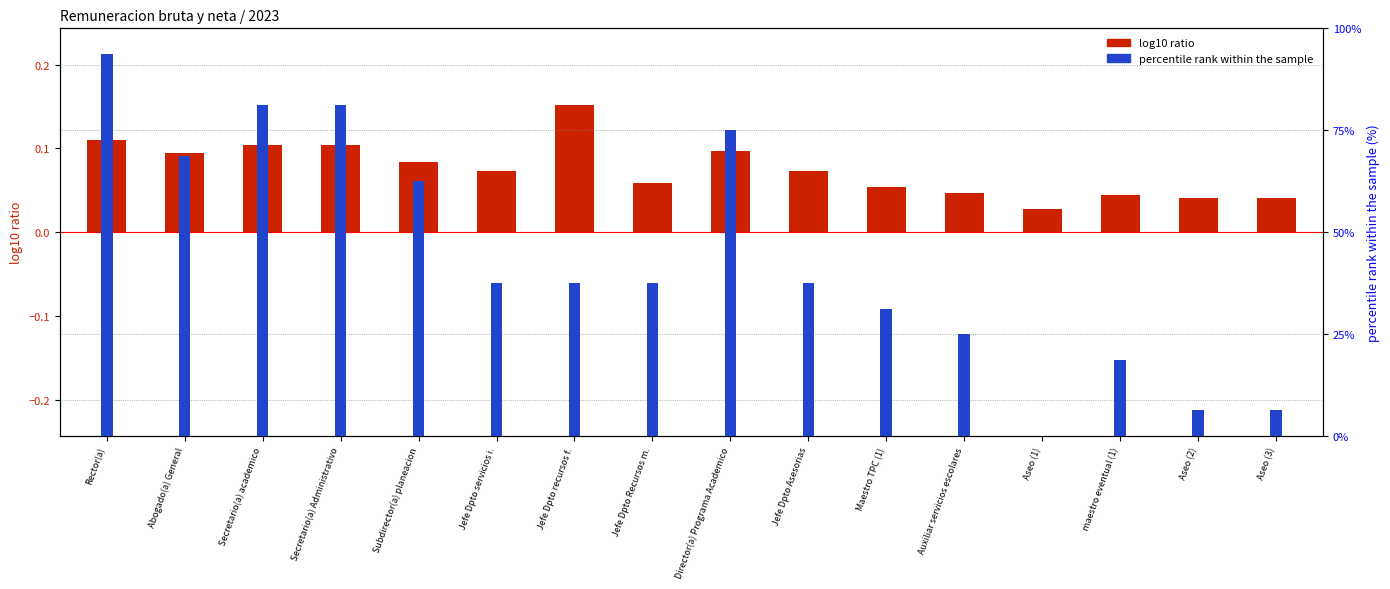

Reading left to right, what are all the values shown in this chart?

log10 ratio: Rector(a)=0.1	Abogado(a) General=0.1	Secretario(a) academico=0.1	Secretario(a) Administrativo=0.1	Subdirector(a) planeacion=0.1	Jefe Dpto servicios i.=0.1	Jefe Dpto recursos f.=0.2	Jefe Dpto Recursos m.=0.1	Director(a) Programa Academico=0.1	Jefe Dpto Asesorias=0.1	Maestro TPC (1)=0.1	Auxiliar servicios escolares=0.0	Aseo (1)=0.0	maestro eventual (1)=0.0	Aseo (2)=0.0	Aseo (3)=0.0
percentile rank within the sample: Rector(a)=93.8	Abogado(a) General=68.8	Secretario(a) academico=81.2	Secretario(a) Administrativo=81.2	Subdirector(a) planeacion=62.5	Jefe Dpto servicios i.=37.5	Jefe Dpto recursos f.=37.5	Jefe Dpto Recursos m.=37.5	Director(a) Programa Academico=75.0	Jefe Dpto Asesorias=37.5	Maestro TPC (1)=31.2	Auxiliar servicios escolares=25.0	Aseo (1)=0.0	maestro eventual (1)=18.8	Aseo (2)=6.2	Aseo (3)=6.2